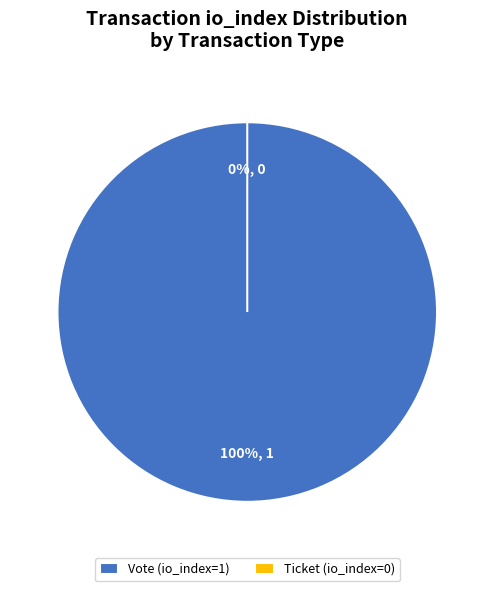

What percentage do Vote (io_index=1) and Ticket (io_index=0) together represent?

100.0%